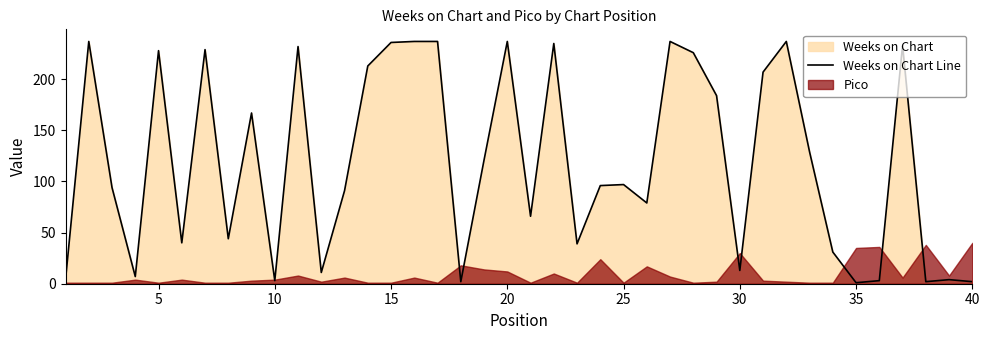

What is the maximum value for Weeks on Chart Line?

237